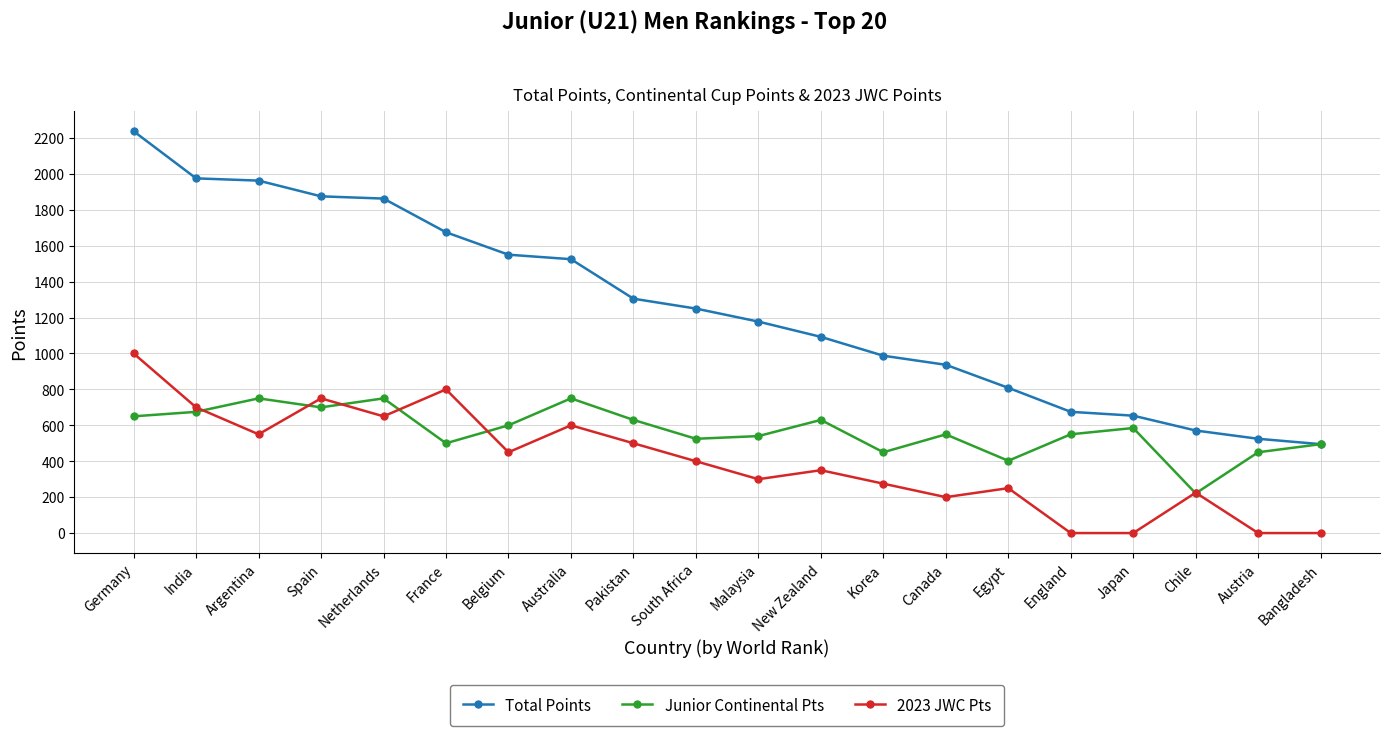

What is the sum of all Junior Continental Pts values?

11403.0